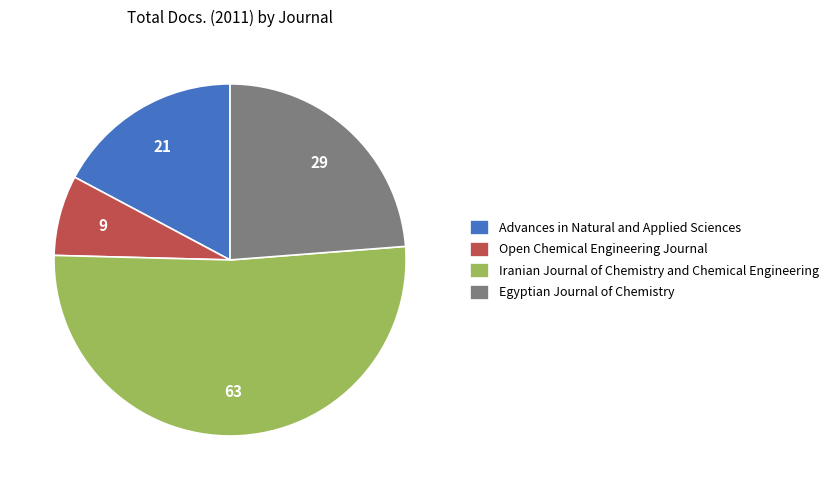

Rank the categories by value from highest to lowest.

Iranian Journal of Chemistry and Chemical Engineering, Egyptian Journal of Chemistry, Advances in Natural and Applied Sciences, Open Chemical Engineering Journal